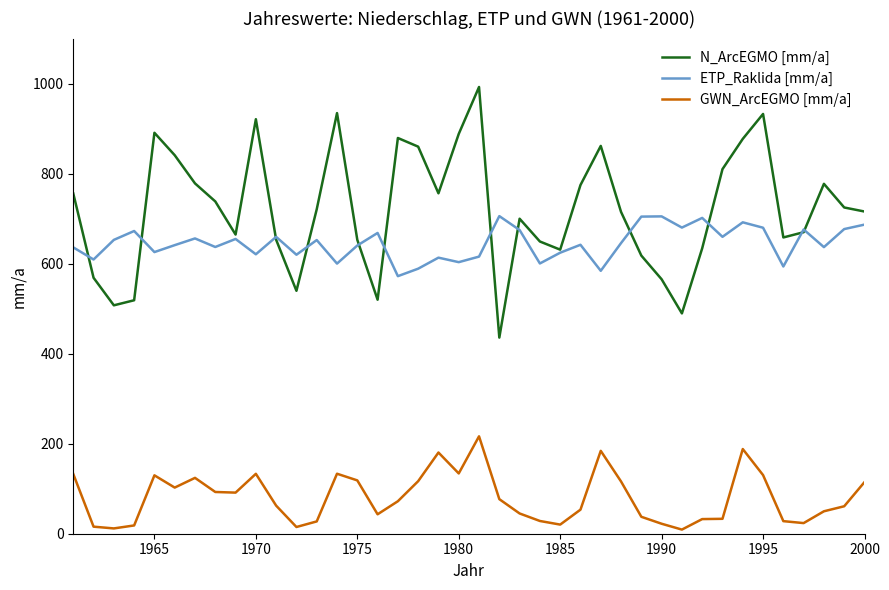

Which series has the largest total across all categories?

N_ArcEGMO [mm/a]